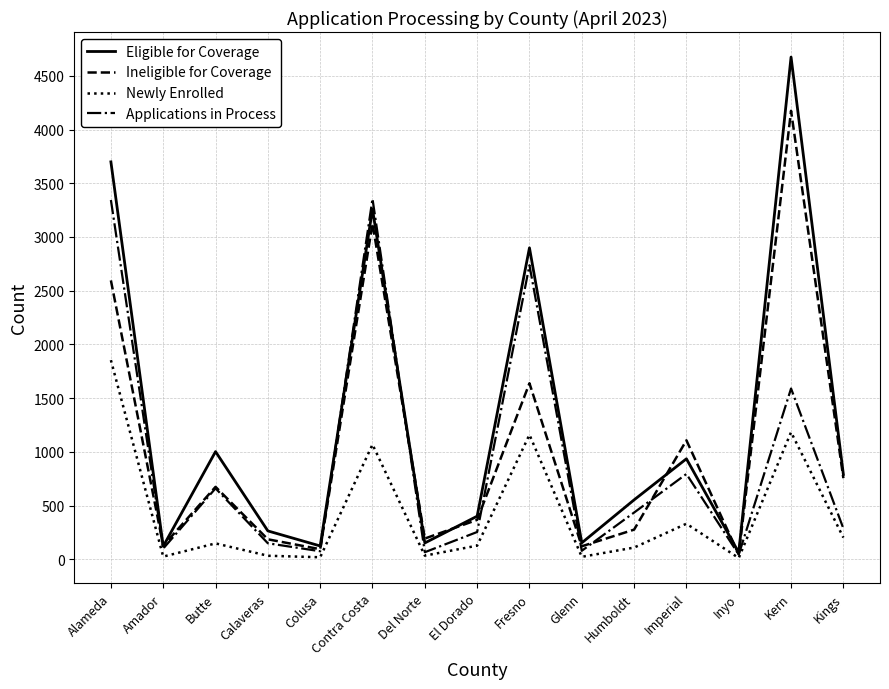

True or false: Newly Enrolled and Eligible for Coverage cross at least once.

False